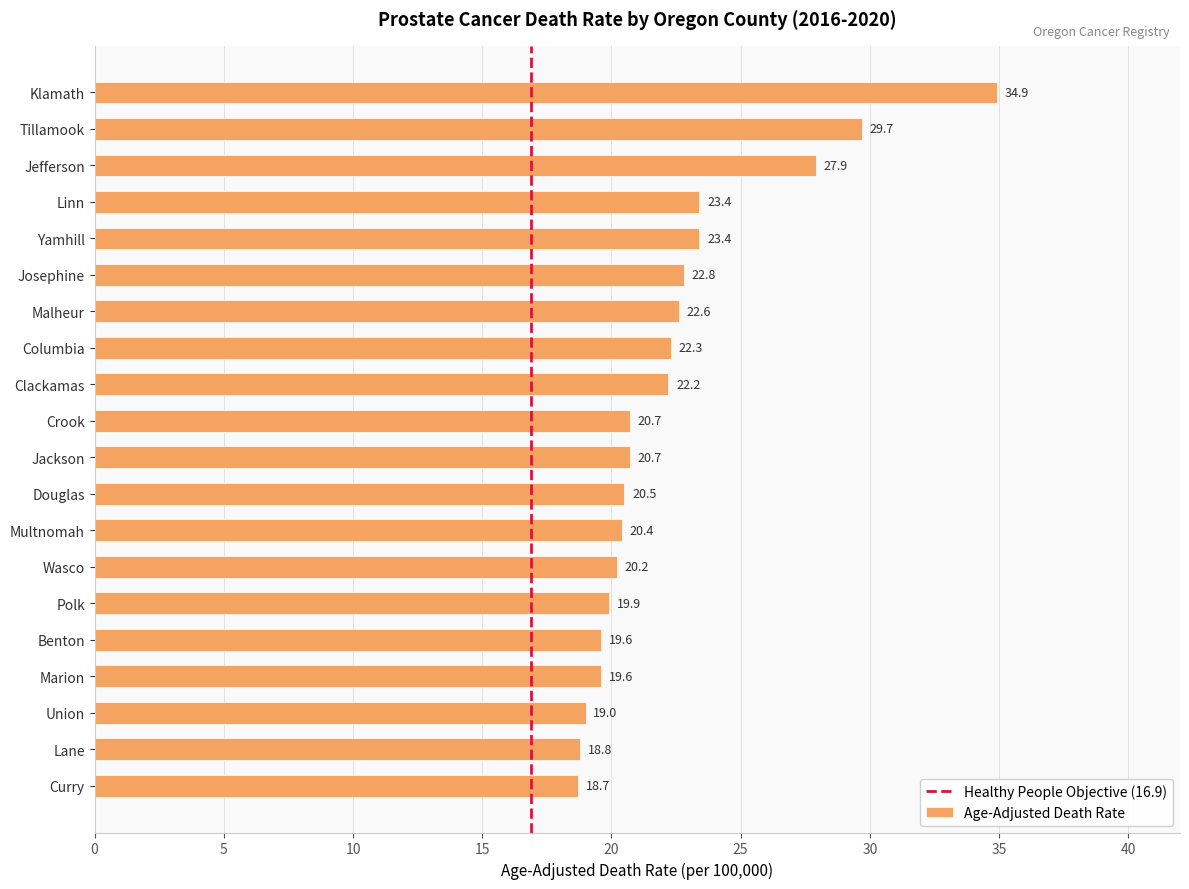

How many series are shown in this chart?

1